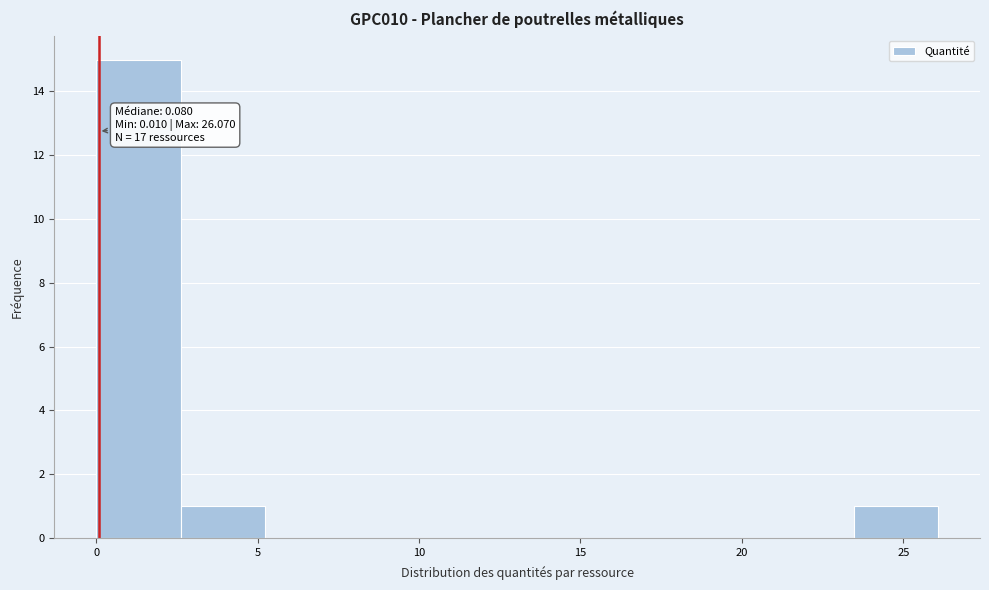

Which range on the x-axis has the tallest bar?

0.0 to 2.5